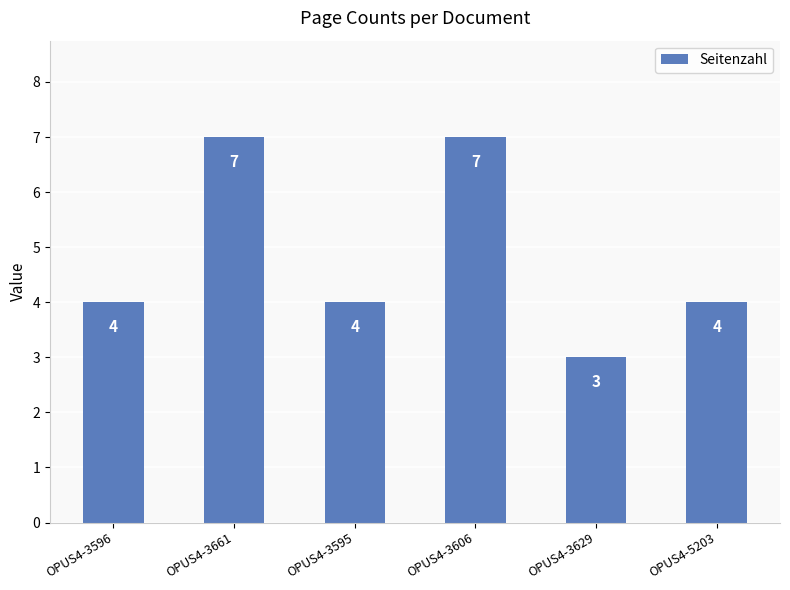

What is the ratio of the value at OPUS4-3595 to the value at OPUS4-3606?

0.6